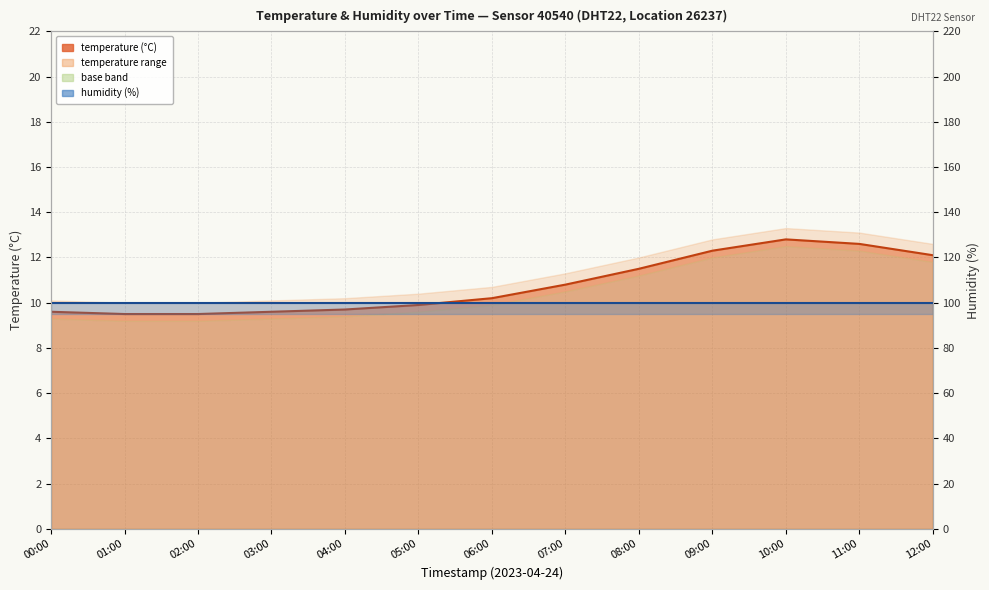

What position from the left is 03:00?

4